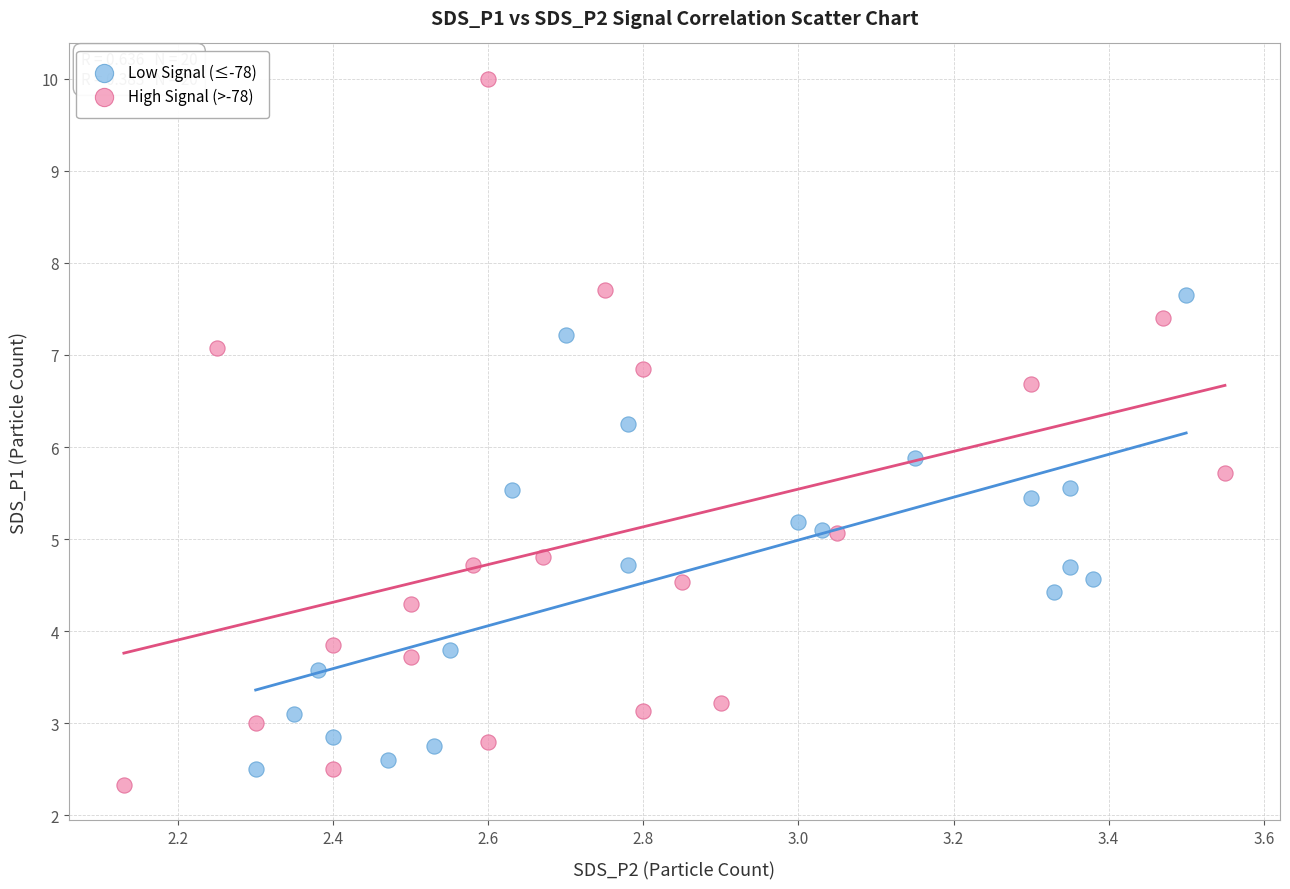

Which series contains the highest Y value?

High Signal (>-78)